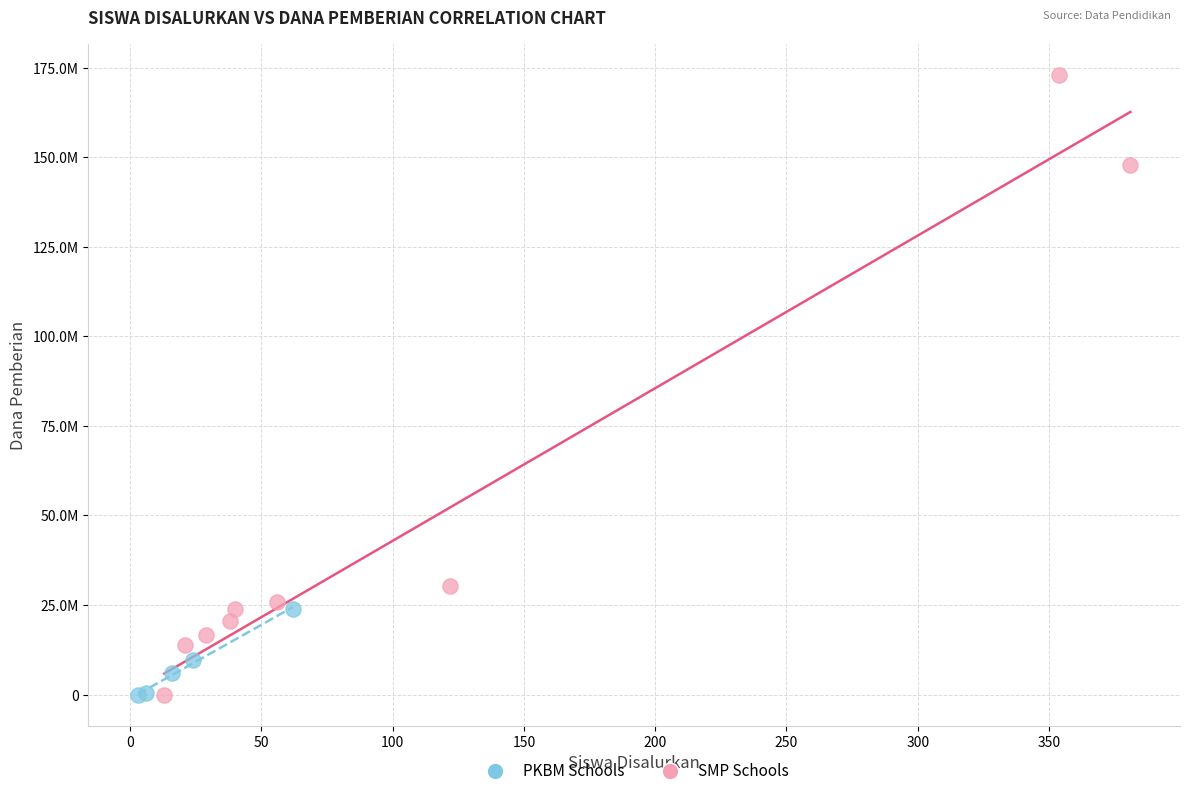

What are all the series names shown in the legend?

PKBM Schools, SMP Schools